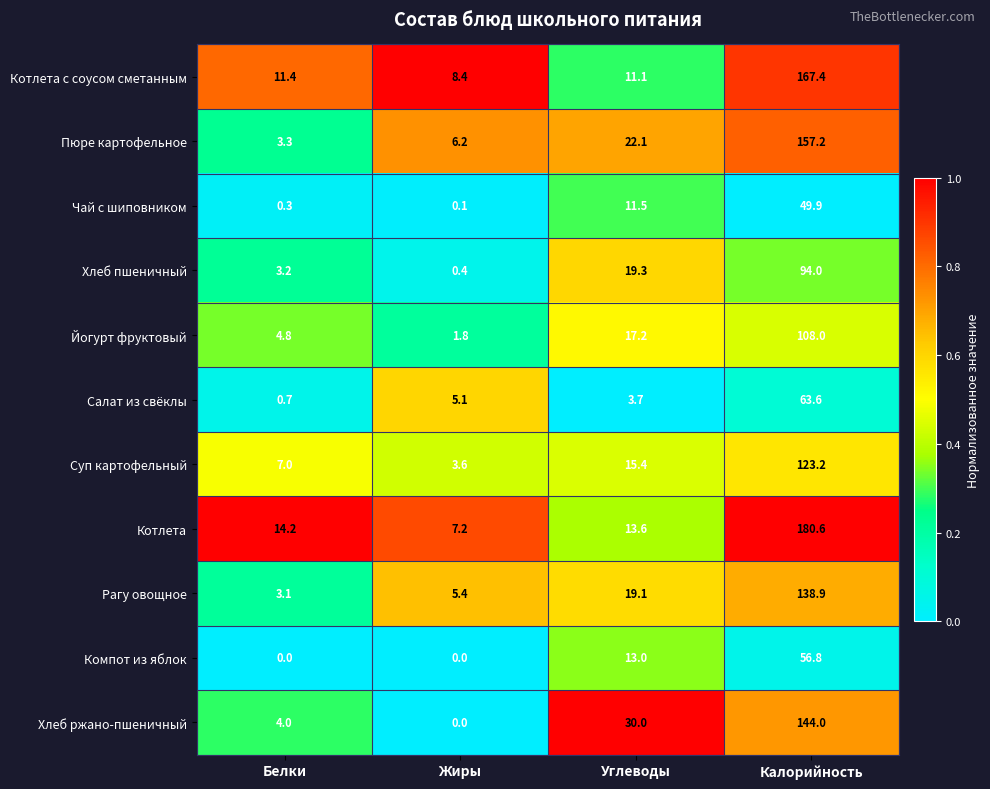

Which series has the largest total across all categories?

Котлета